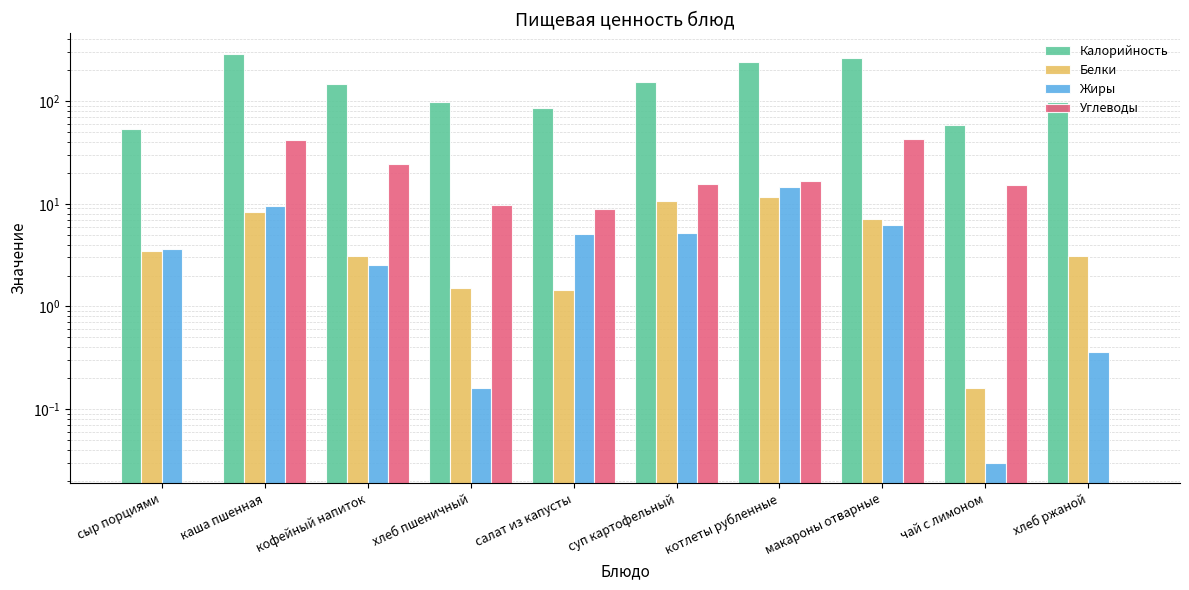

Does the chart contain stacked bars?

No